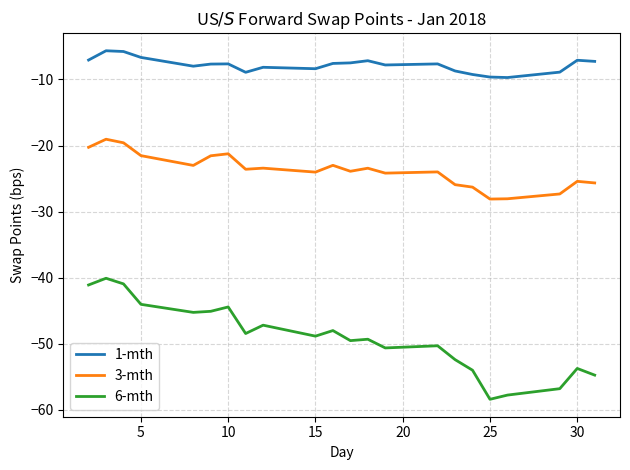

True or false: 3-mth and 6-mth cross at least once.

False